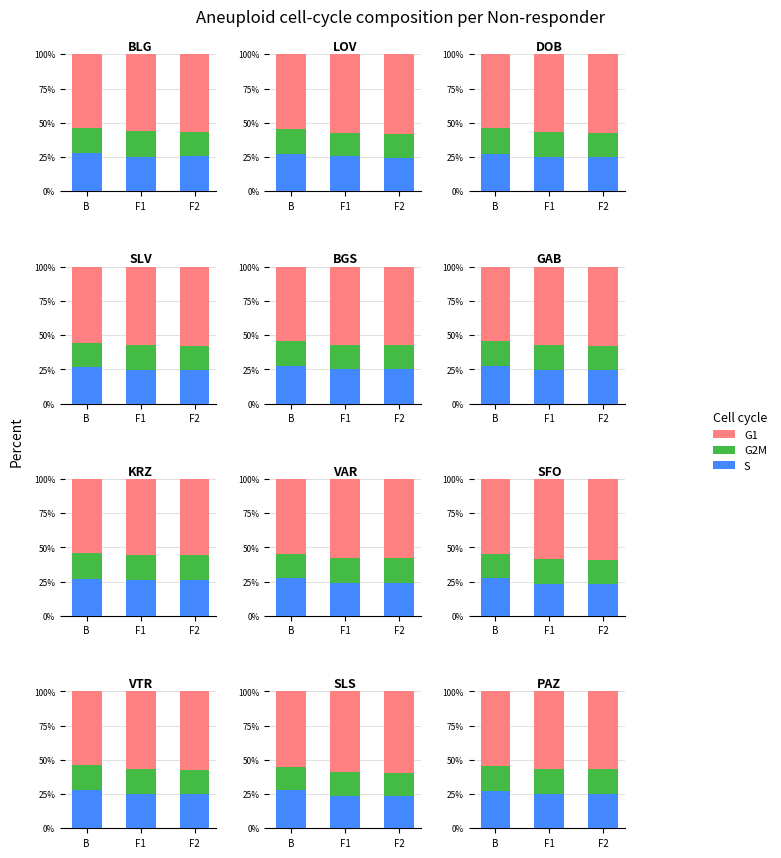

Reading left to right, extract all data points from this chart.

S: B=27.3	F1=25.0	F2=25.0
G2M: B=18.2	F1=18.5	F2=18.2
G1: B=54.5	F1=56.5	F2=56.8